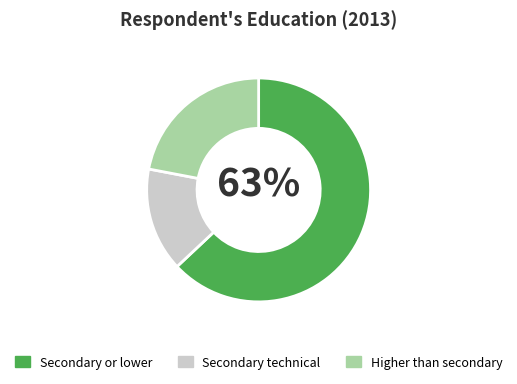

What is the ratio of the value at Higher than secondary to the value at Secondary technical?

1.5